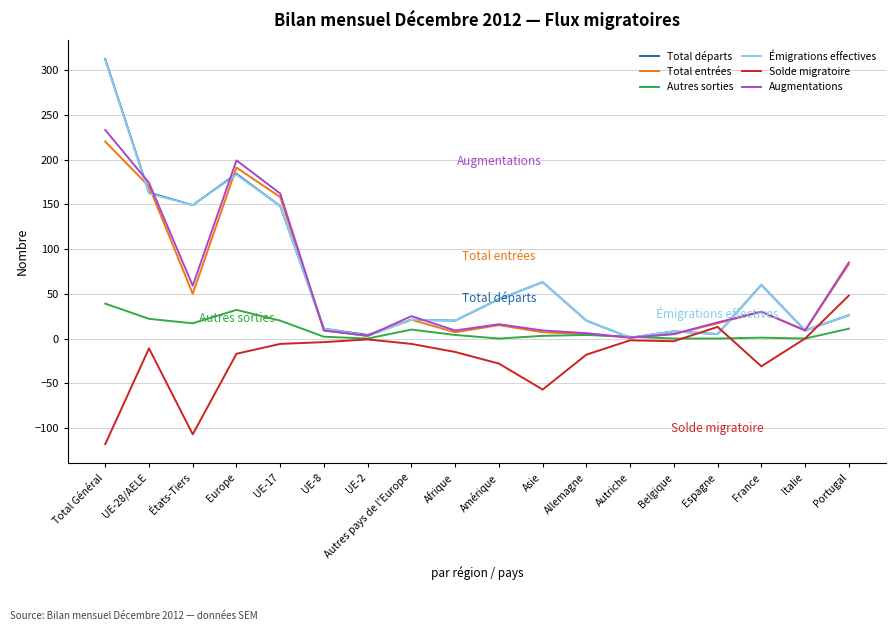

True or false: Autres sorties has a value of -19 at Italie.

False